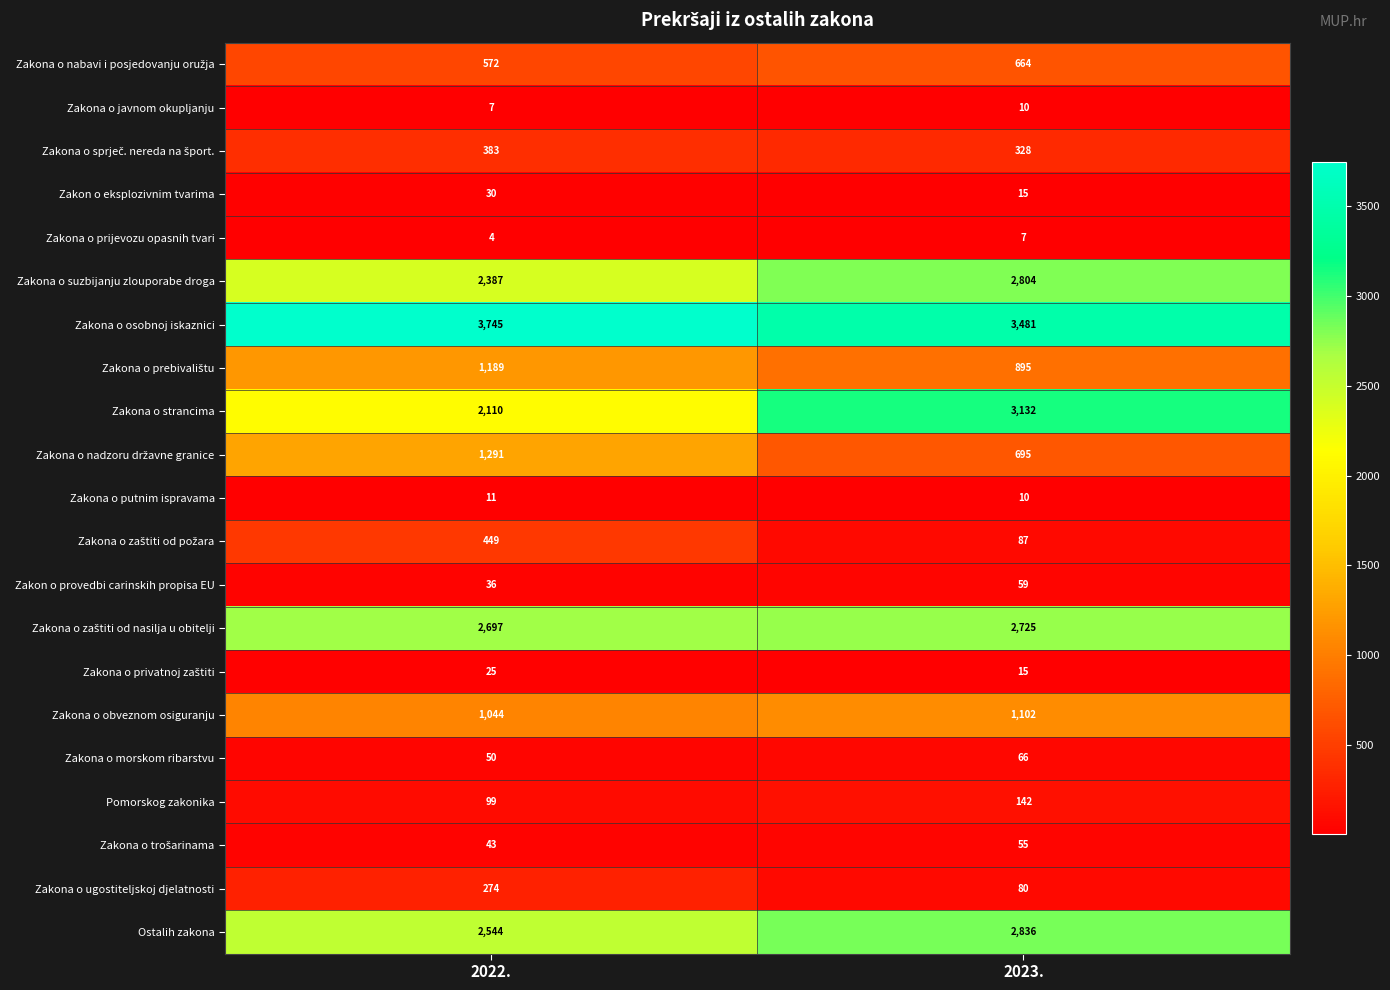

True or false: Zakona o morskom ribarstvu has a value of 66 at 2023..

True